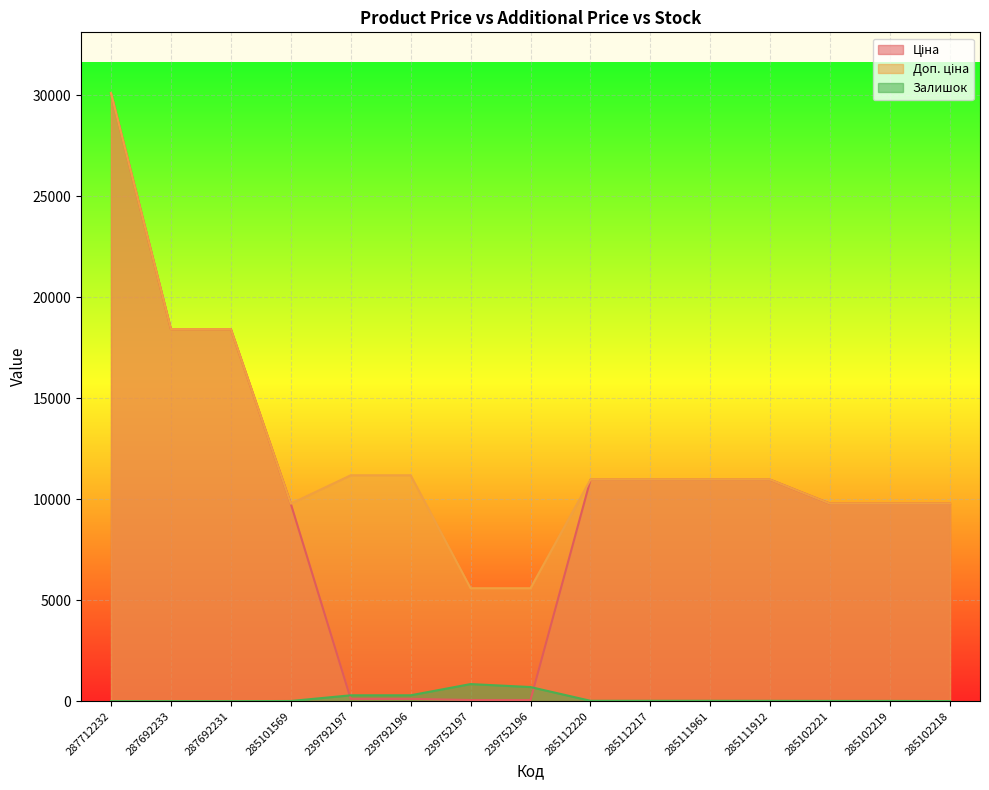

Does the chart display data point markers on the line(s)?

No